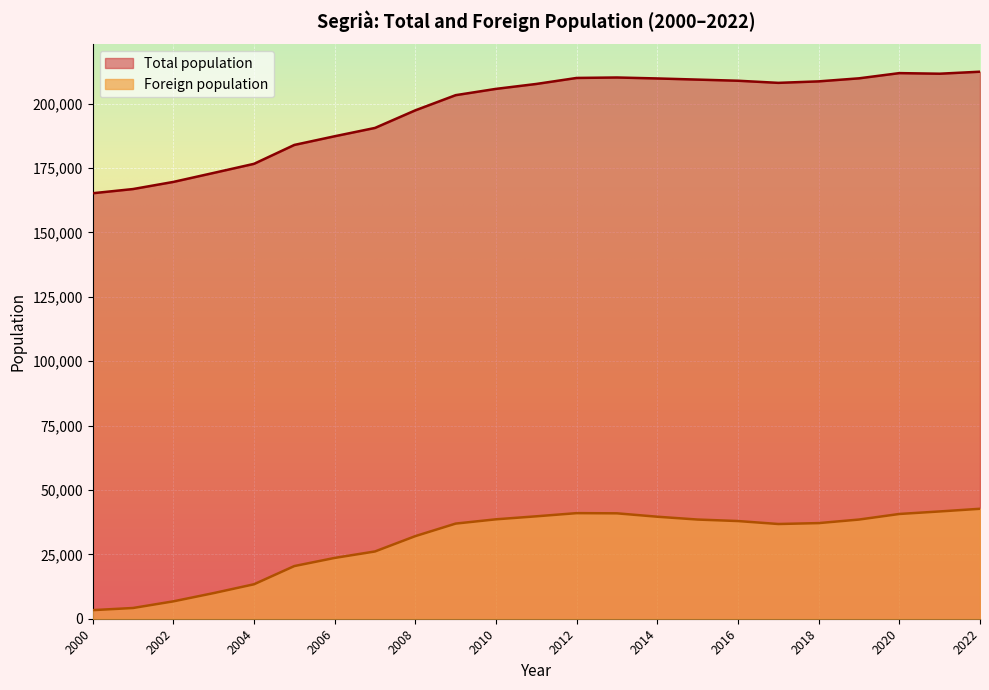

True or false: Total population and Foreign population cross at least once.

False